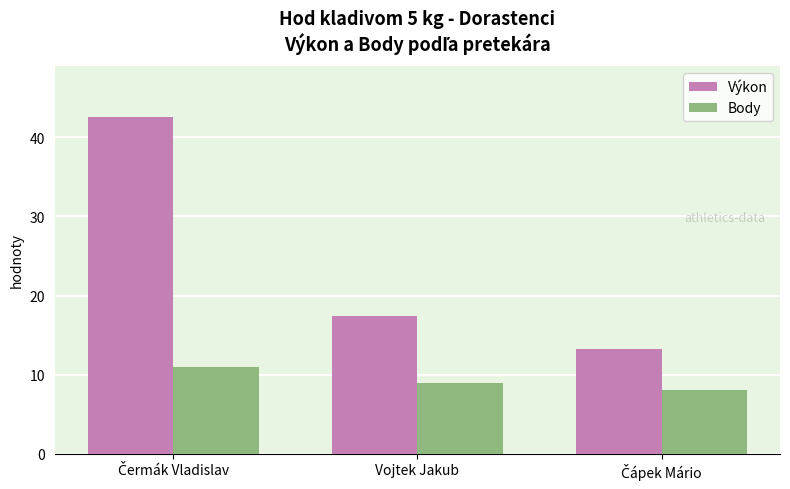

Which series has the widest spread of values?

Výkon